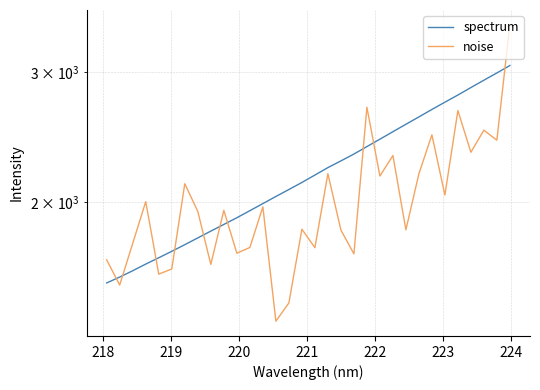

Rank the series by their maximum value, from highest to lowest.

noise, spectrum